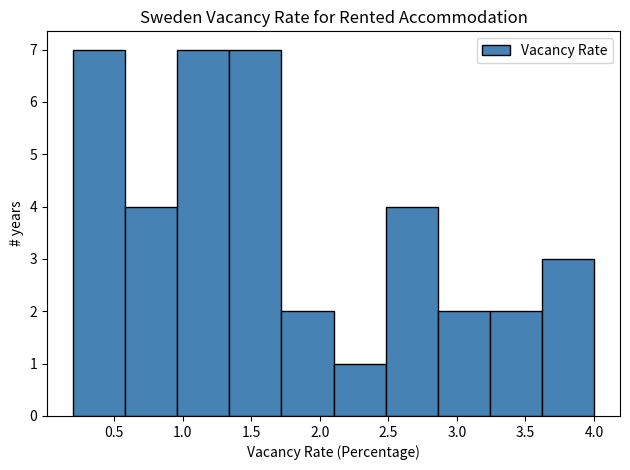

Reading left to right, list every bar in this chart as the range it spans on the x-axis followed by its height. Neither the bar edges nor the heights are printed on the chart, so give them approximately, as read against the axes.

0.20 to 0.58: 7
0.58 to 0.96: 4
0.96 to 1.34: 7
1.34 to 1.72: 7
1.72 to 2.10: 2
2.10 to 2.48: 1
2.48 to 2.86: 4
2.86 to 3.24: 2
3.24 to 3.62: 2
3.62 to 4.00: 3